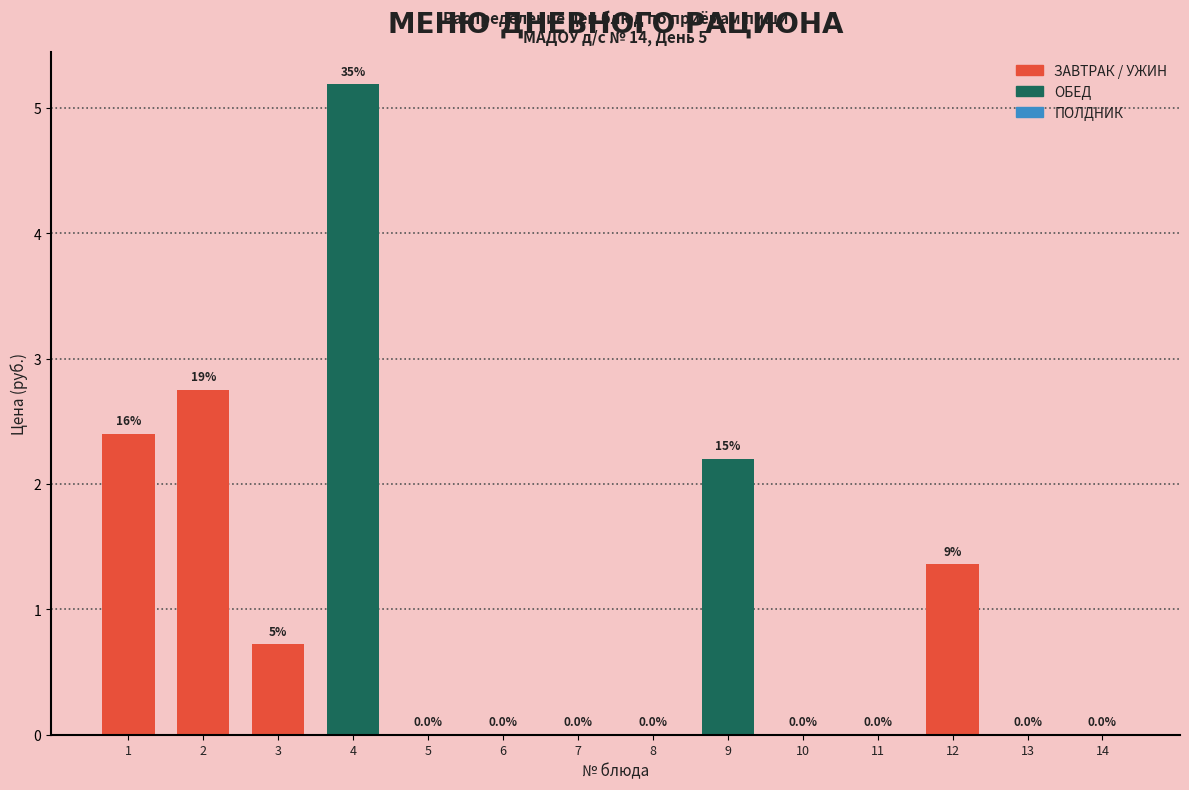

What is the maximum value shown in the chart?

5.2